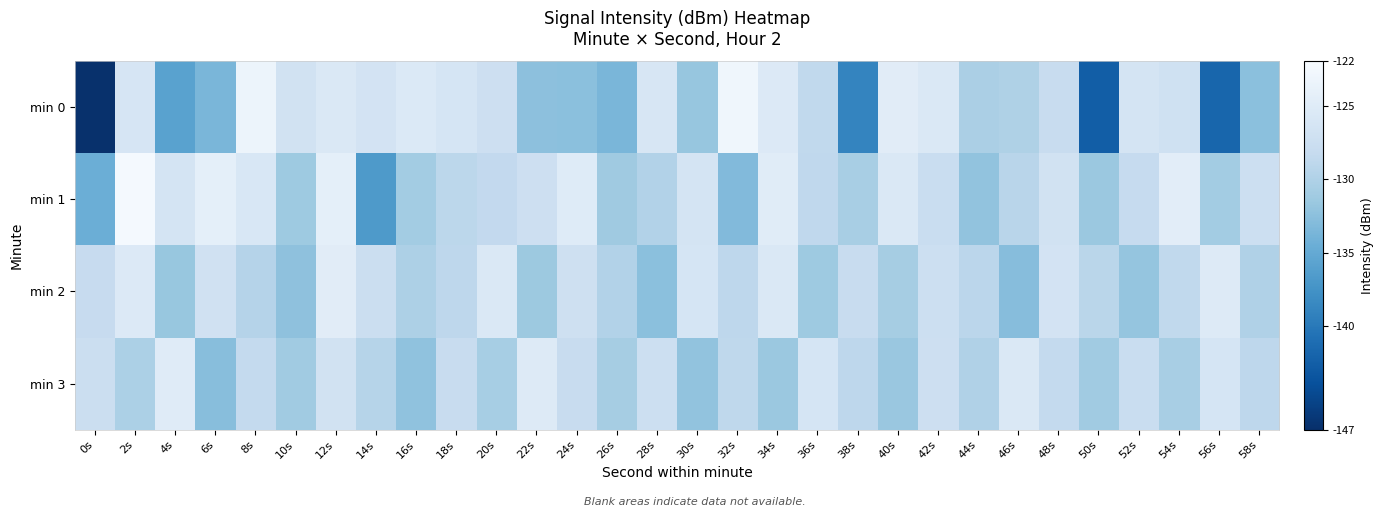

At which category is the sum across all series the highest?

12s